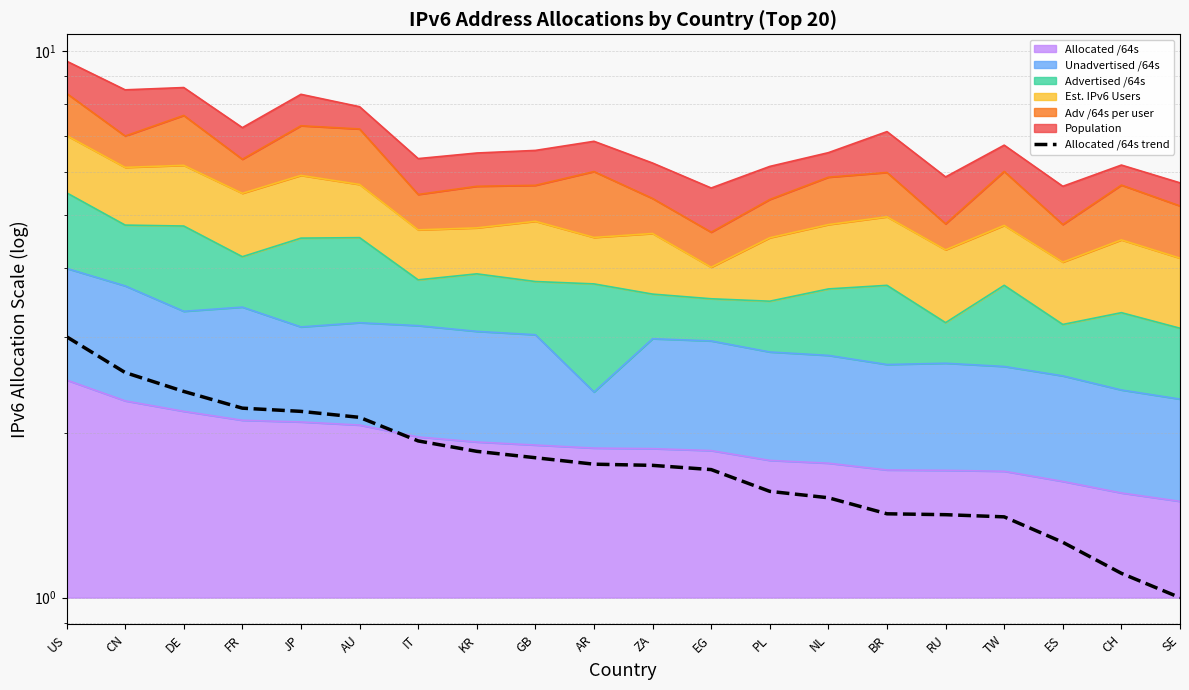

Rank the categories by value from lowest to highest.

SE, CH, ES, TW, RU, BR, NL, PL, EG, ZA, AR, GB, KR, IT, AU, JP, FR, DE, CN, US